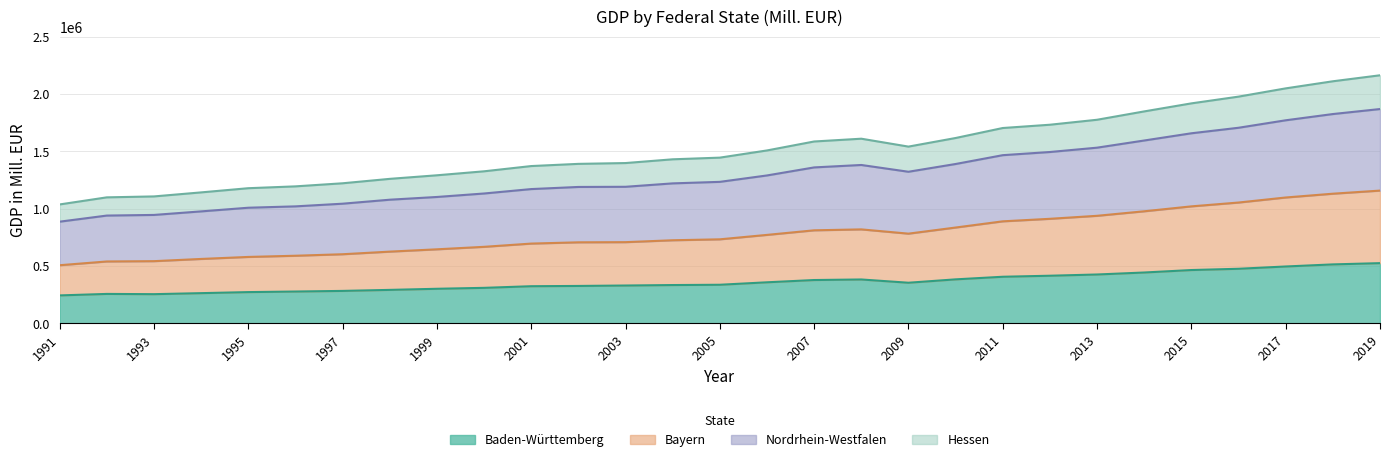

The value of Baden-Württemberg at 1993 is 253742. True or false?

True